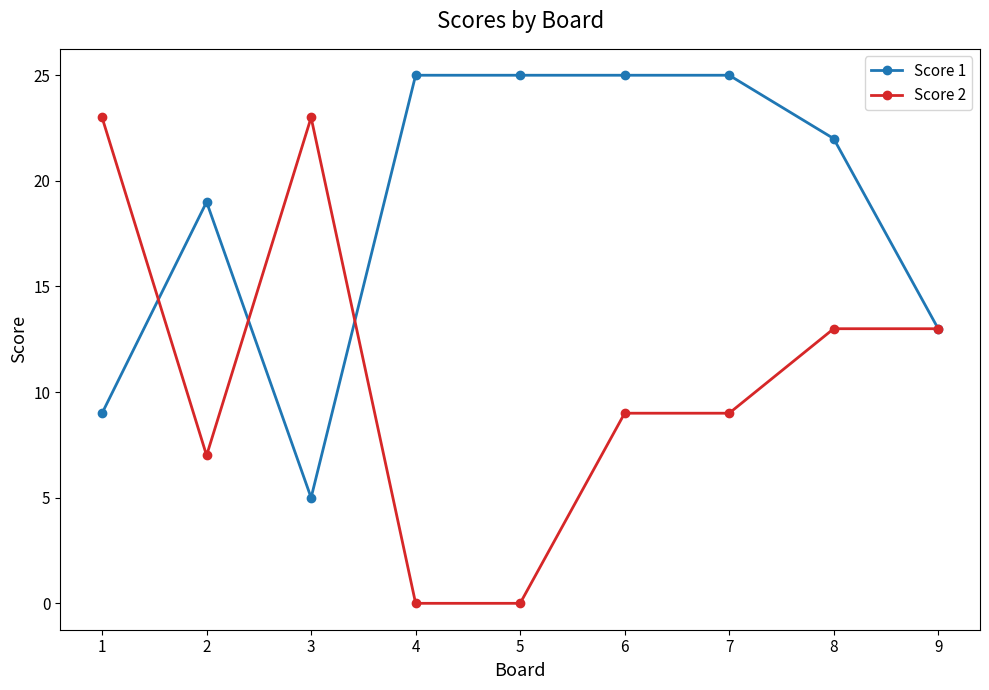

Which series has the largest total across all categories?

Score 1